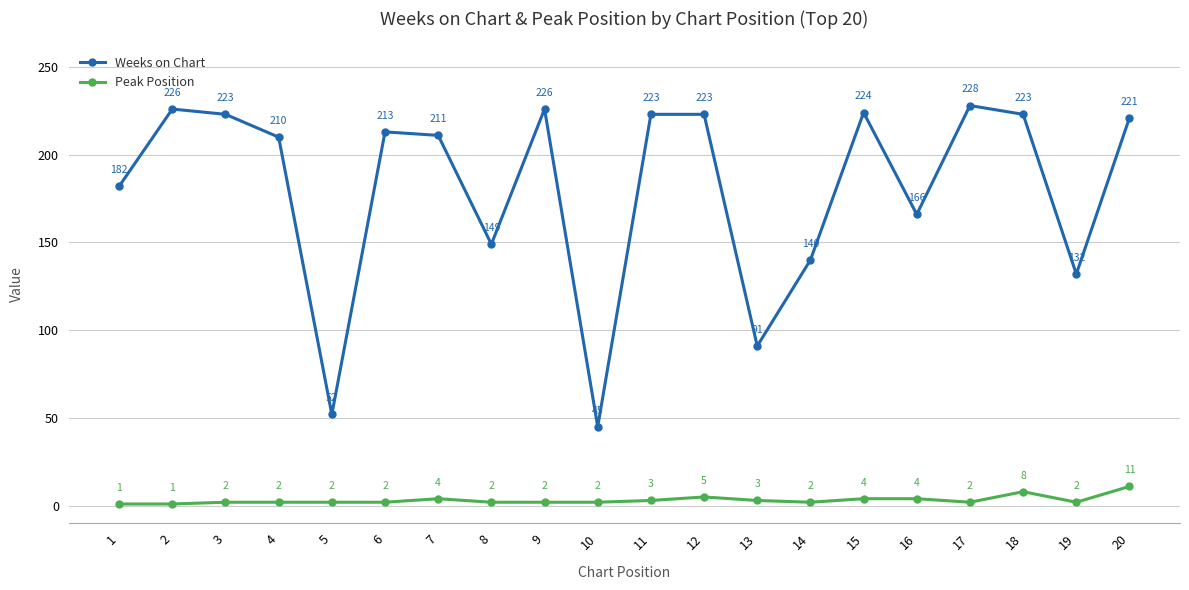

Where is the first local maximum for Weeks on Chart?

2